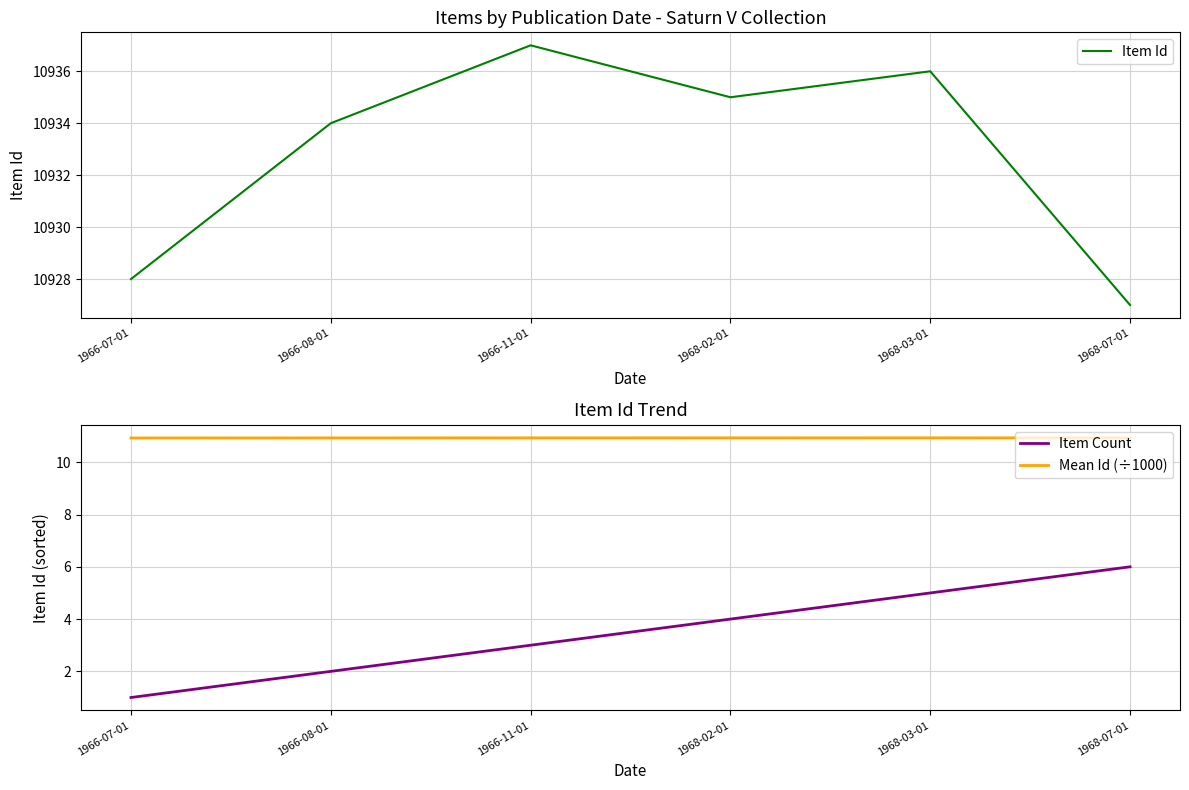

Reading left to right, extract all data points from this chart.

Item Id: 10928.0	10934.0	10937.0	10935.0	10936.0	10927.0
Item Count: 1.0	2.0	3.0	4.0	5.0	6.0
Mean Id (÷1000): 10.9	10.9	10.9	10.9	10.9	10.9